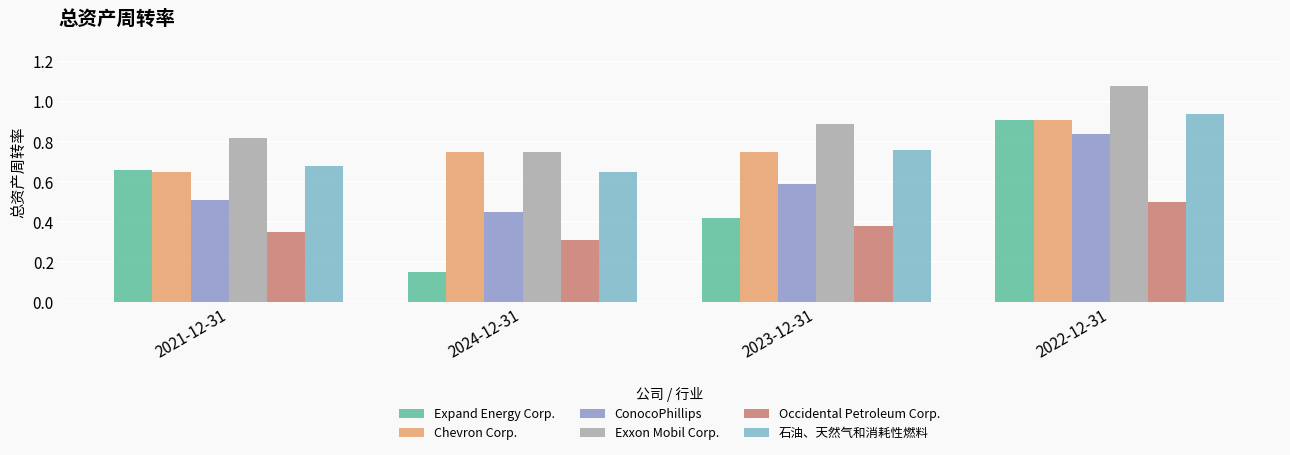

How many distinct data groups are displayed?

6